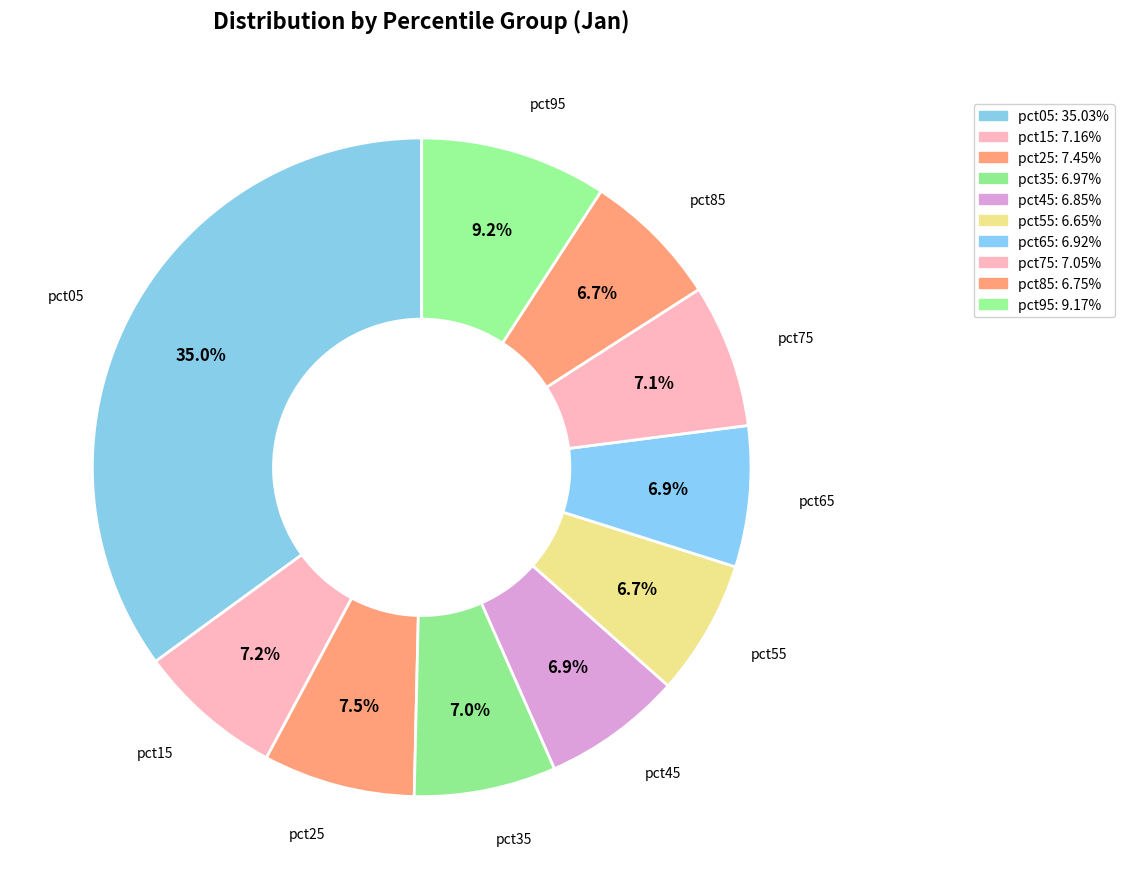

Is there any slice that represents more than half of the pie?

No